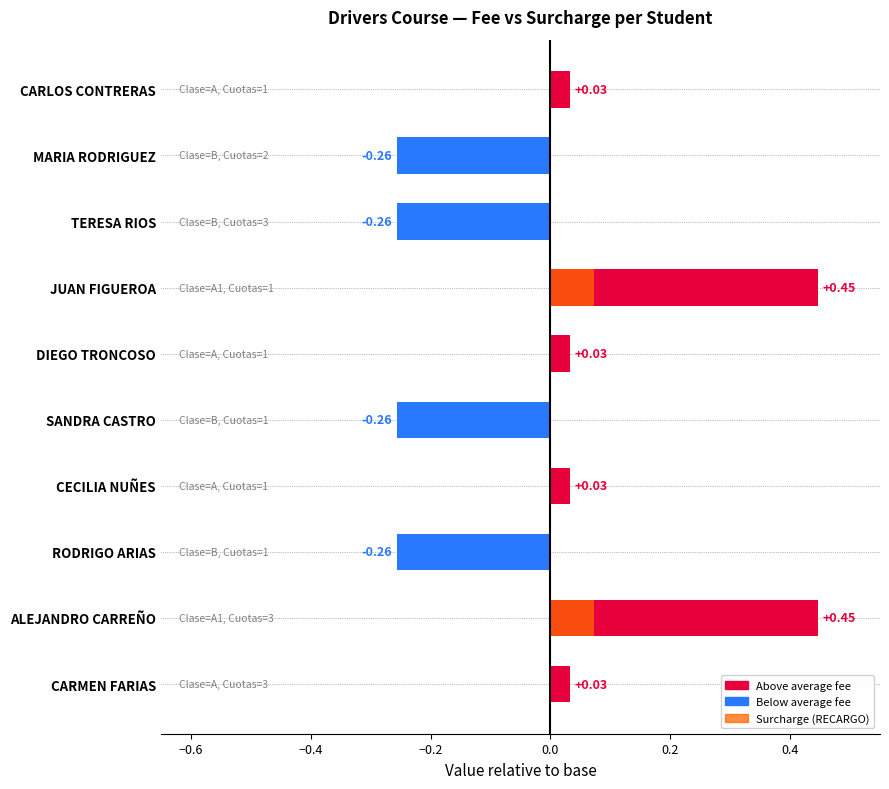

What is the smallest value displayed?

-0.3